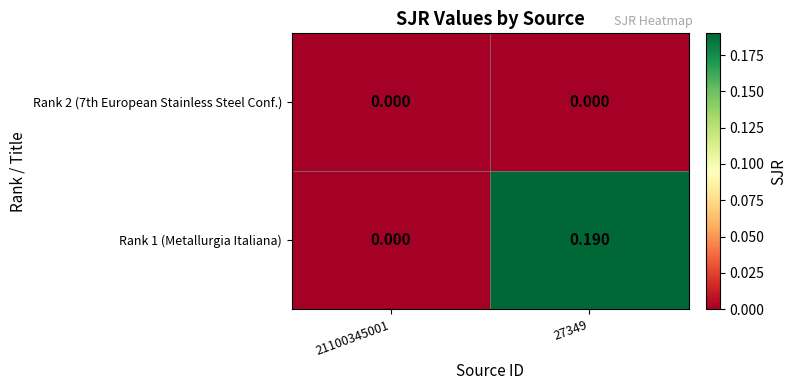

Reading right to left, what are all the values shown in this chart?

Rank 2 (7th European Stainless Steel Conf.): 27349=0.0	21100345001=0.0
Rank 1 (Metallurgia Italiana): 27349=0.2	21100345001=0.0